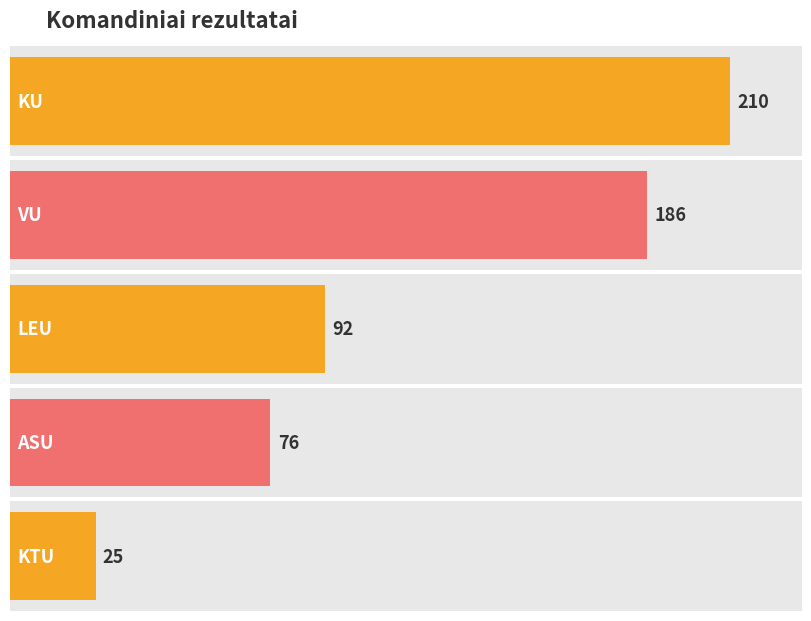

Between KU and KTU, which is larger?

KU